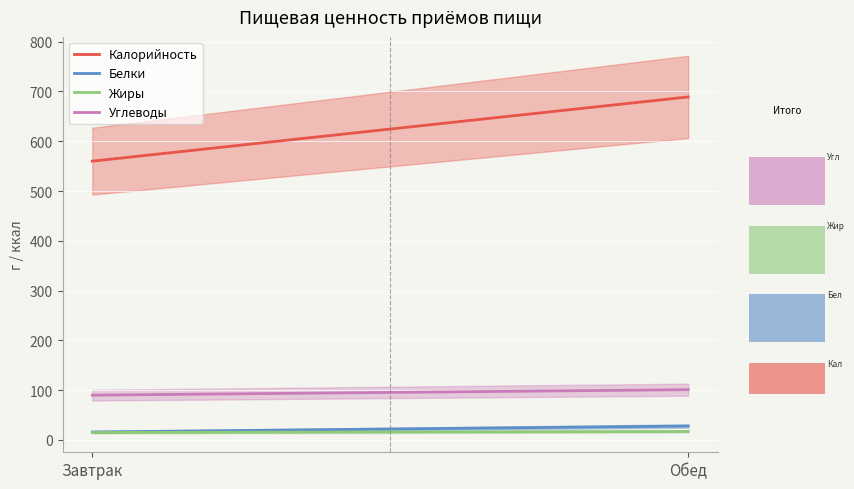

Which label corresponds to the largest value in the chart?

Обед